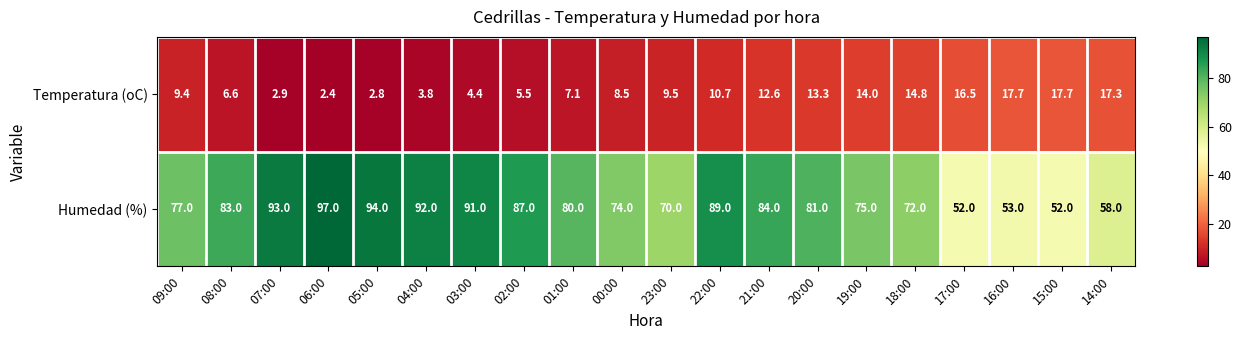

What is the highest value of the Temperatura (oC) series?

17.7